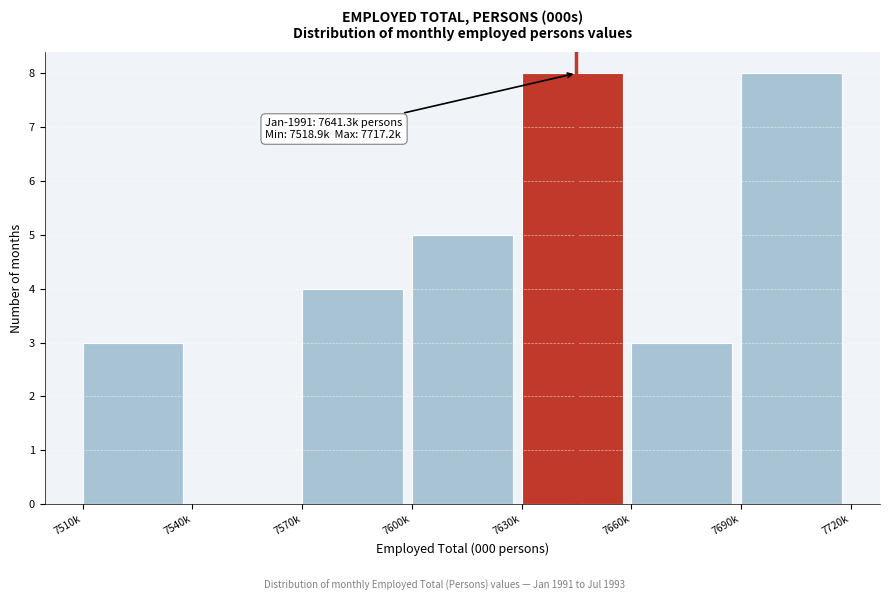

Reading left to right, transcribe all the data shown in this chart.

7510k=3	7540k=0	7570k=4	7600k=5	7630k=8	7660k=3	7690k=8